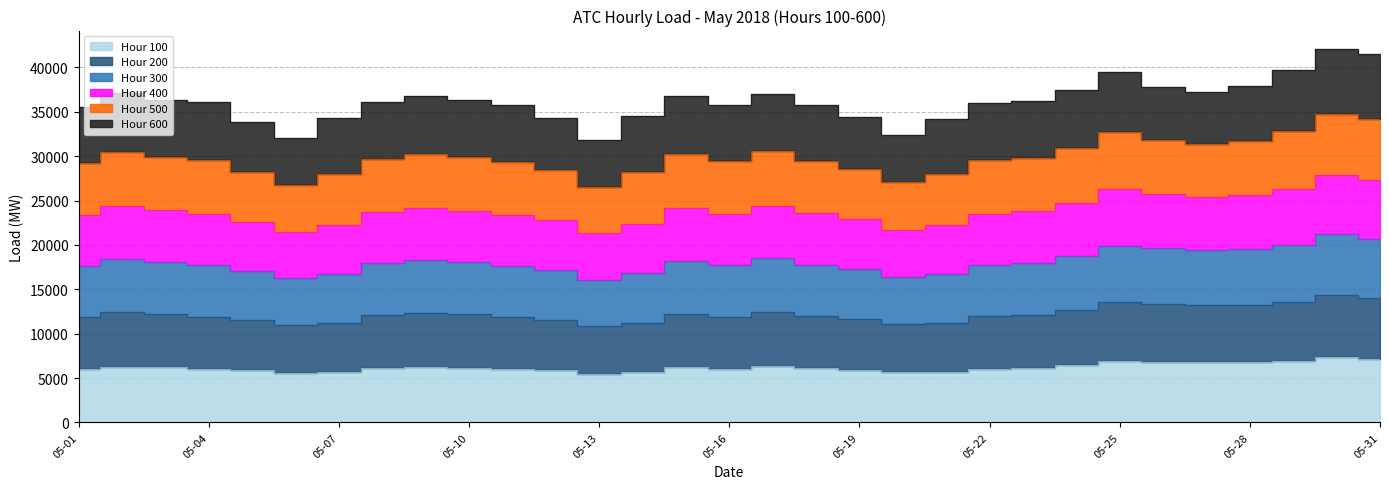

True or false: Hour 300 and Hour 400 intersect in this chart.

False